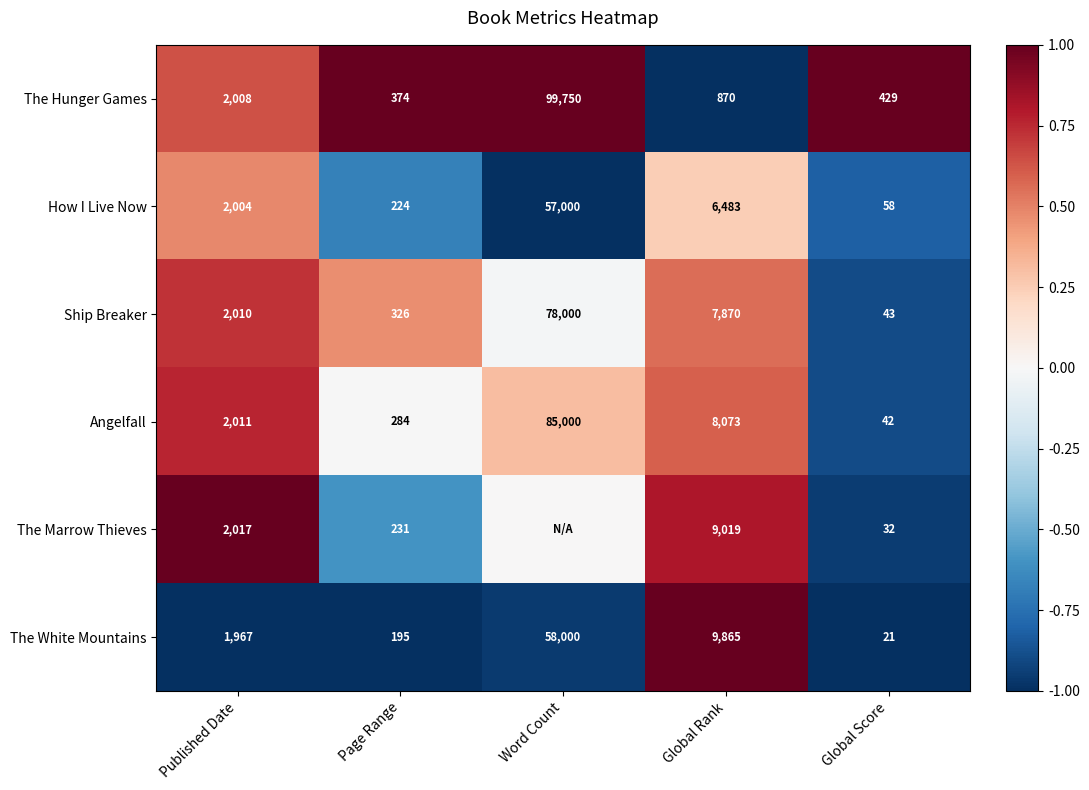

Is the value of The Hunger Games at Word Count greater than the value of How I Live Now at Global Score?

Yes